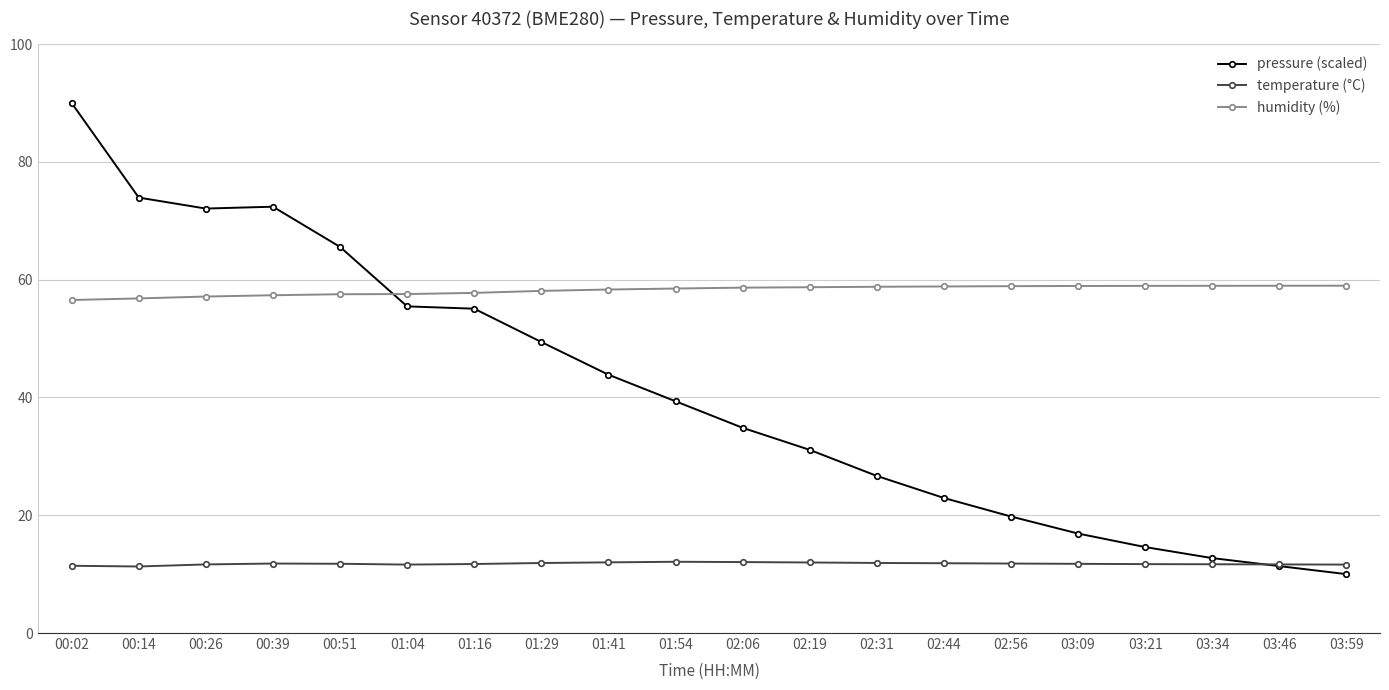

At which category does the chart reach its minimum across all series?

03:59